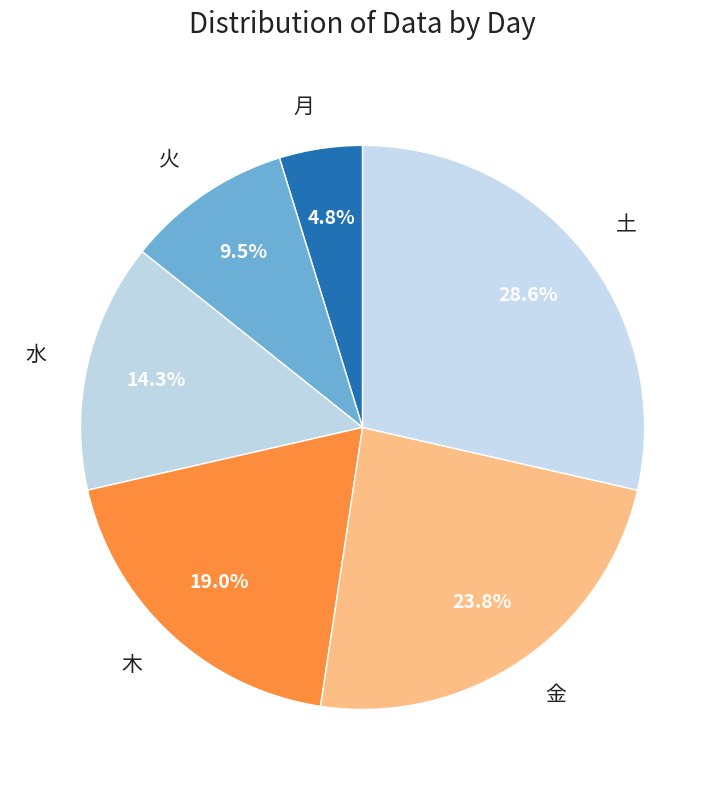

What portion of the pie excludes 火?

90.5%